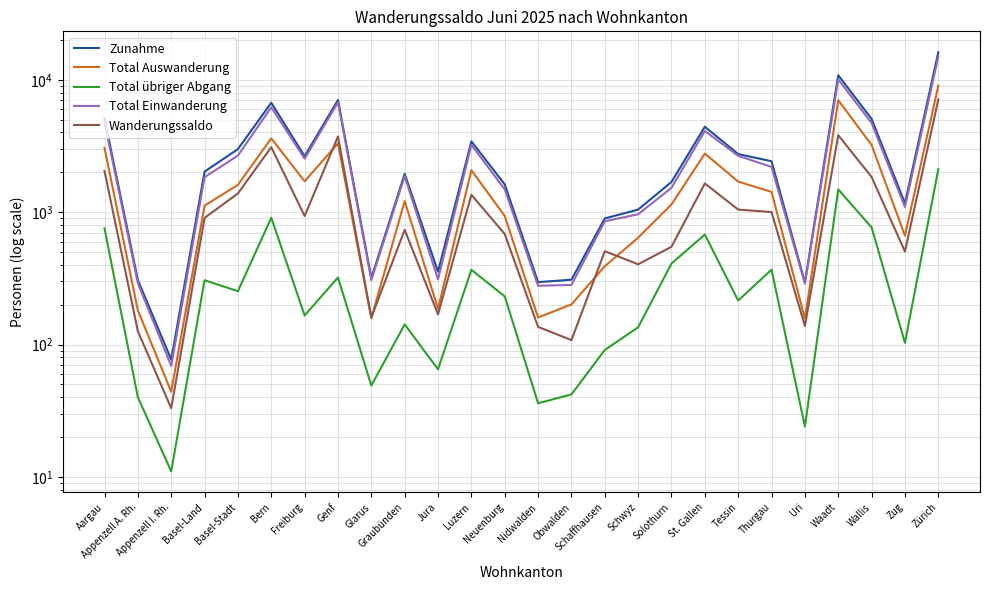

How many values in the Total Auswanderung series are below 1212?

13